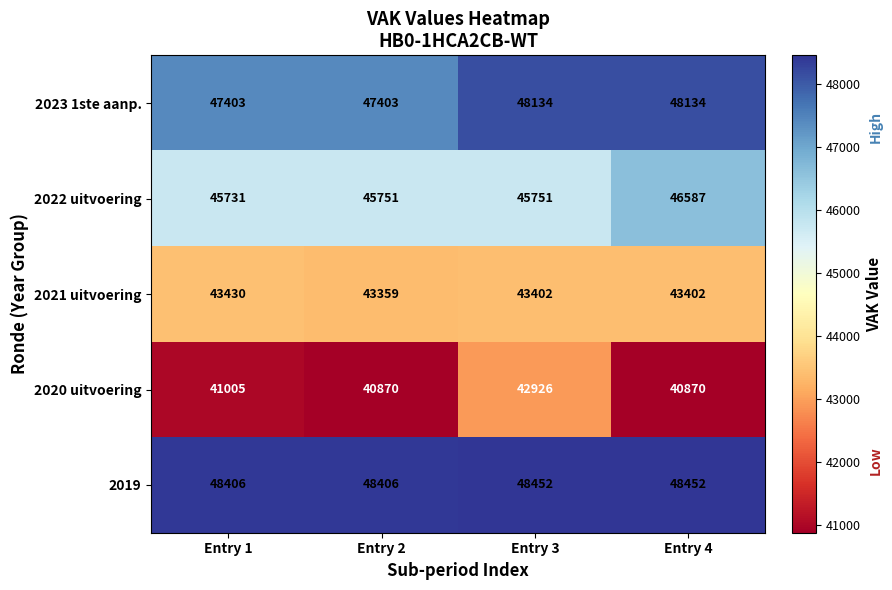

Reading left to right, transcribe all the data shown in this chart.

2023 1ste aanp.: Entry 1=47403	Entry 2=47403	Entry 3=48134	Entry 4=48134
2022 uitvoering: Entry 1=45731	Entry 2=45751	Entry 3=45751	Entry 4=46587
2021 uitvoering: Entry 1=43430	Entry 2=43359	Entry 3=43402	Entry 4=43402
2020 uitvoering: Entry 1=41005	Entry 2=40870	Entry 3=42926	Entry 4=40870
2019: Entry 1=48406	Entry 2=48406	Entry 3=48452	Entry 4=48452